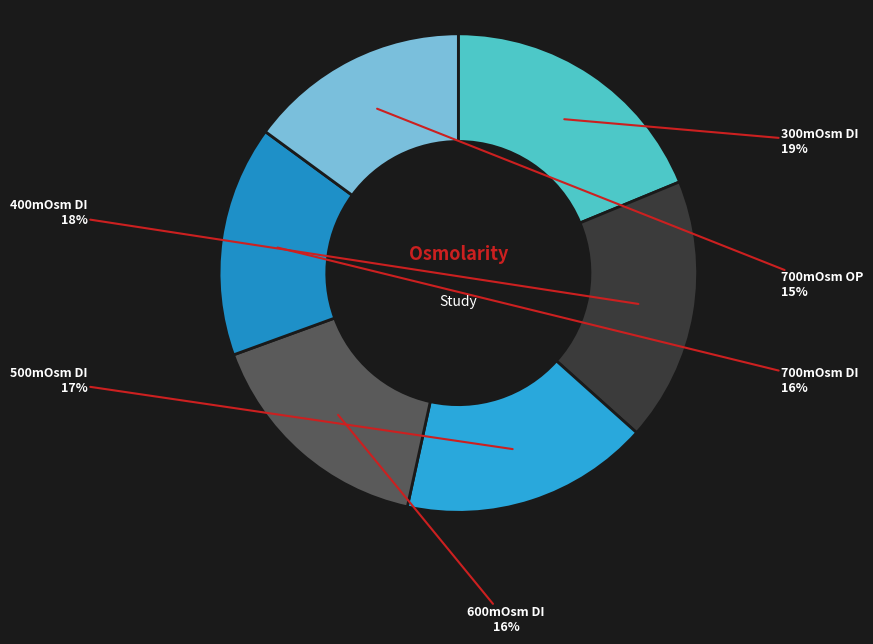

How many slices are in this pie chart?

6